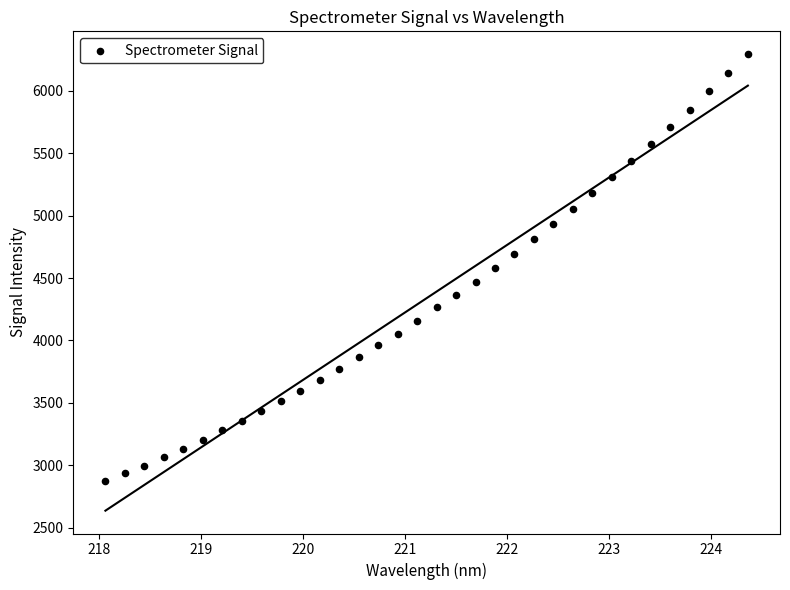

What is the range of Y values (max minus min)?

3424.3